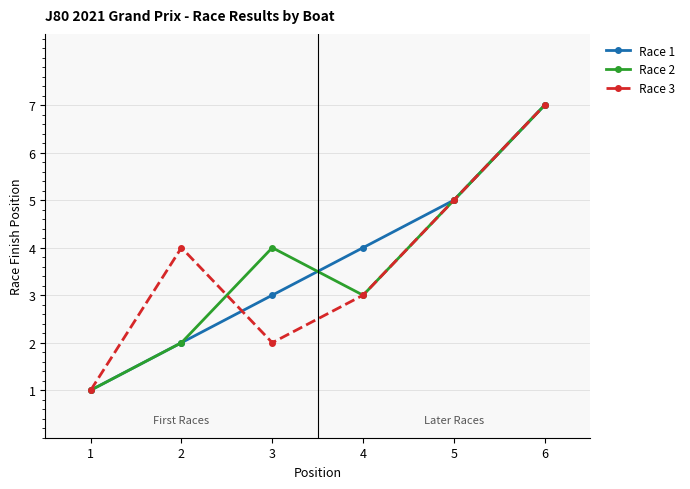

At which category is the sum across all series the highest?

6